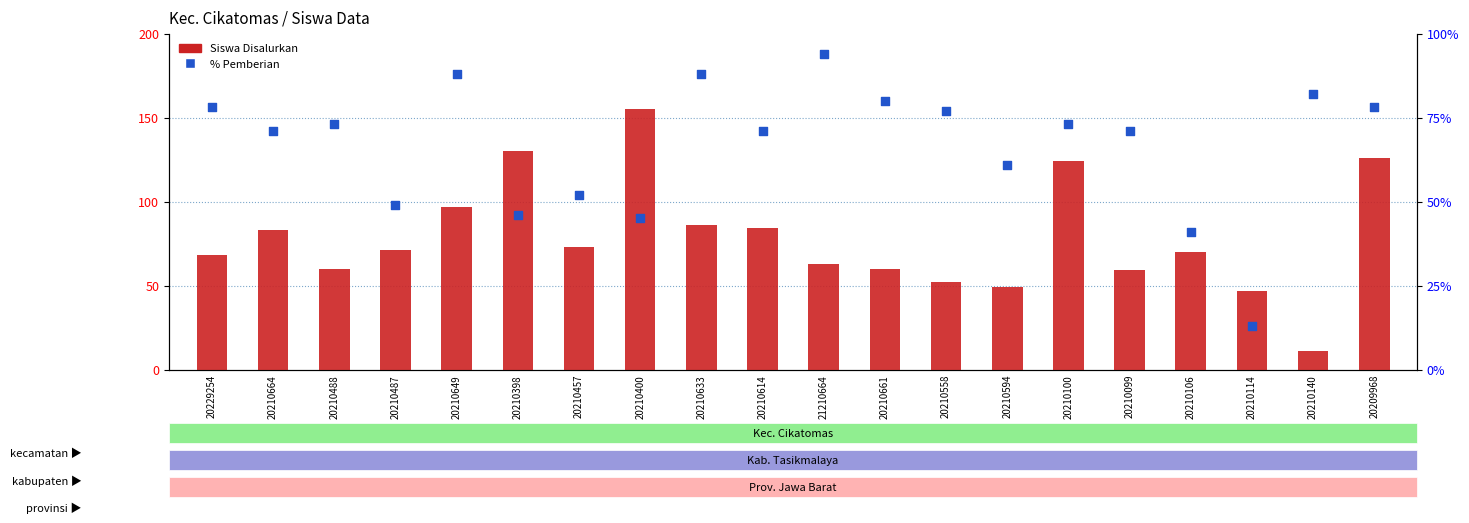

At which category is the sum across all series the highest?

20209968